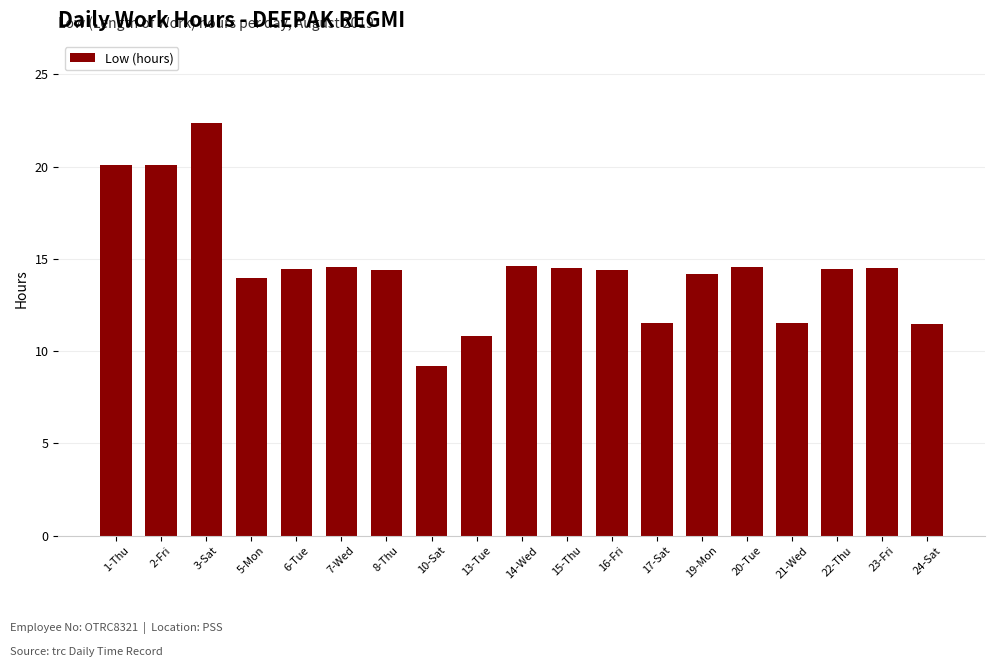

The value at 2-Fri is 8.1. True or false?

False